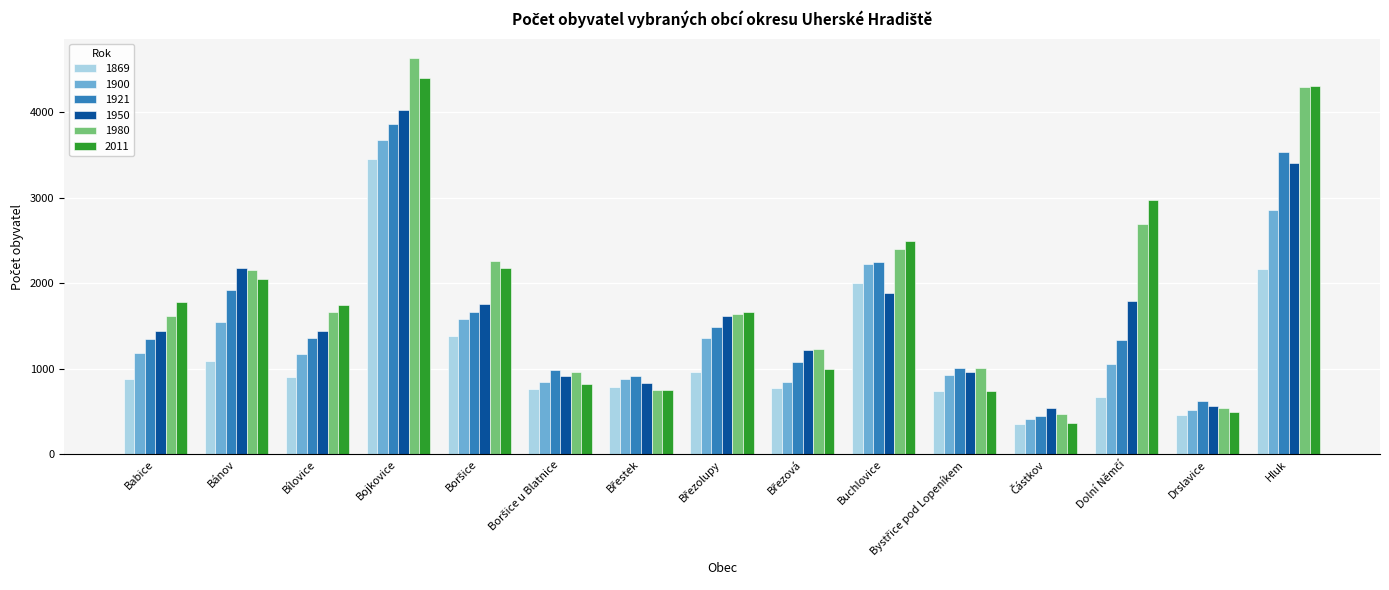

Where does the 1980 series first go above 1637?

Bánov